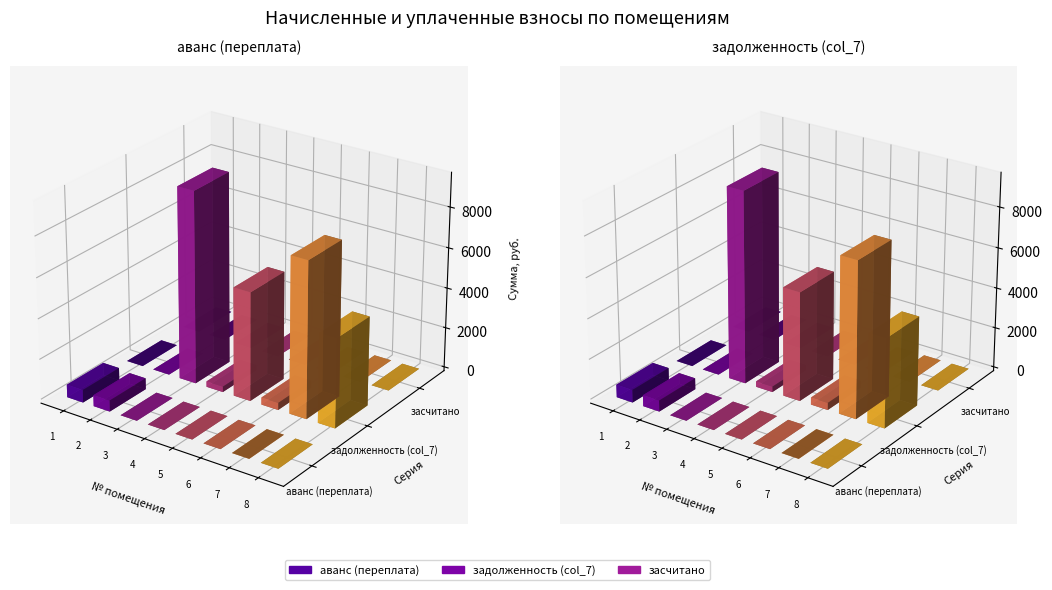

How many series are shown in this chart?

3